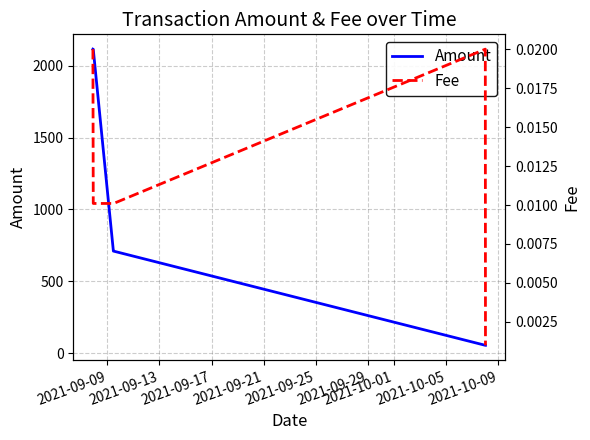

What is the minimum value for Amount?

54.2